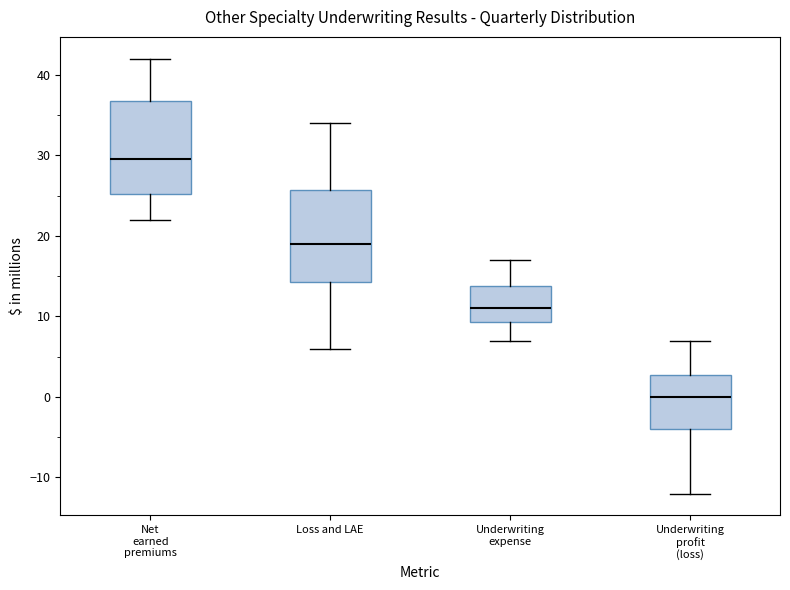

Which box's median line is the lowest?

Underwriting profit (loss)